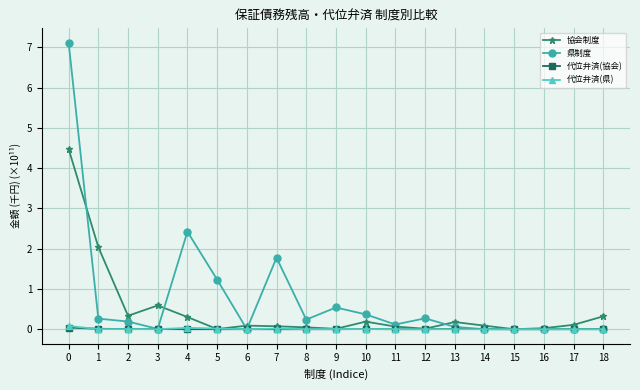

Where is the first local minimum for 協会制度?

2